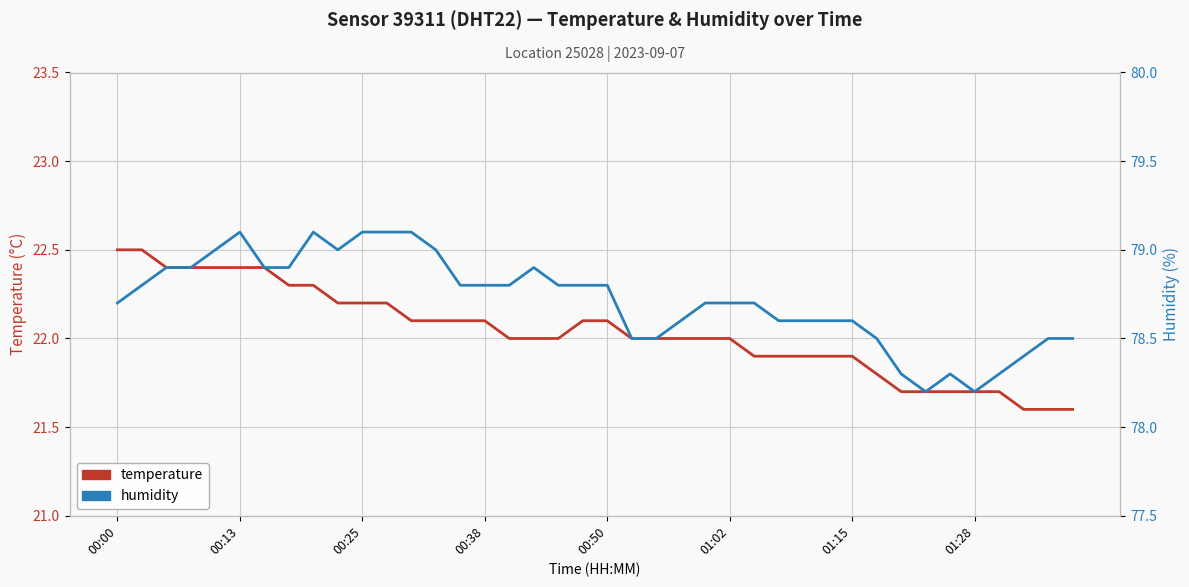

True or false: temperature has a value of 36.2 at 11.

False